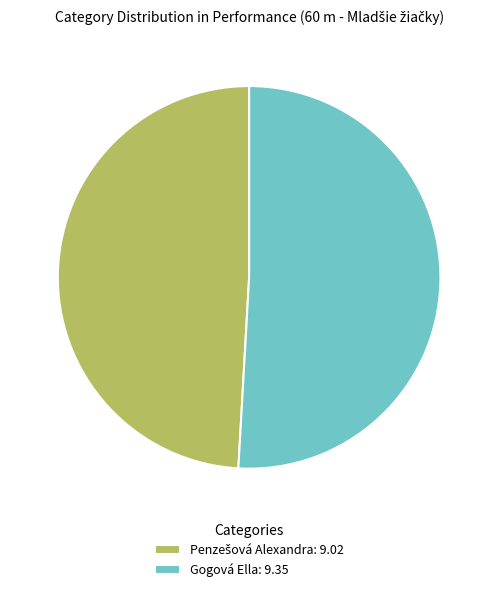

Is Gogová Ella: 9.35 the majority of the pie?

Yes